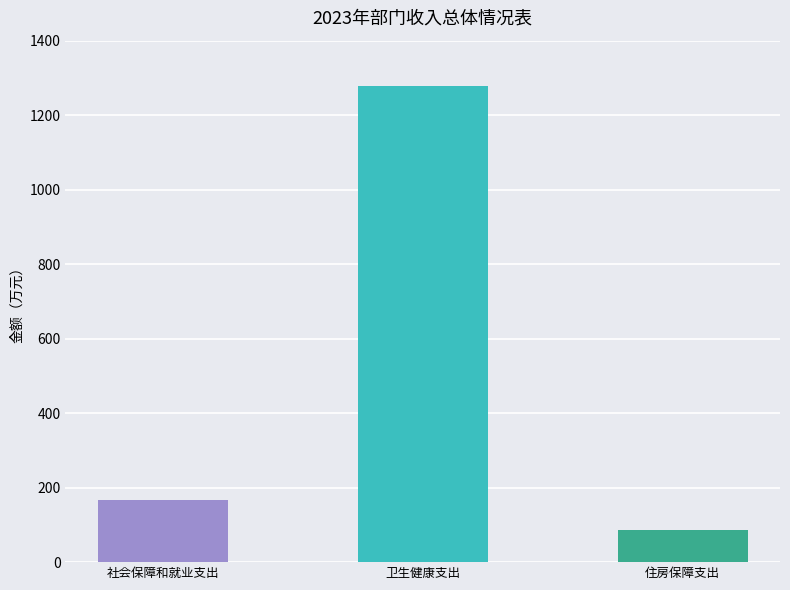

What is the change in value from 社会保障和就业支出 to 卫生健康支出?

+1112.7